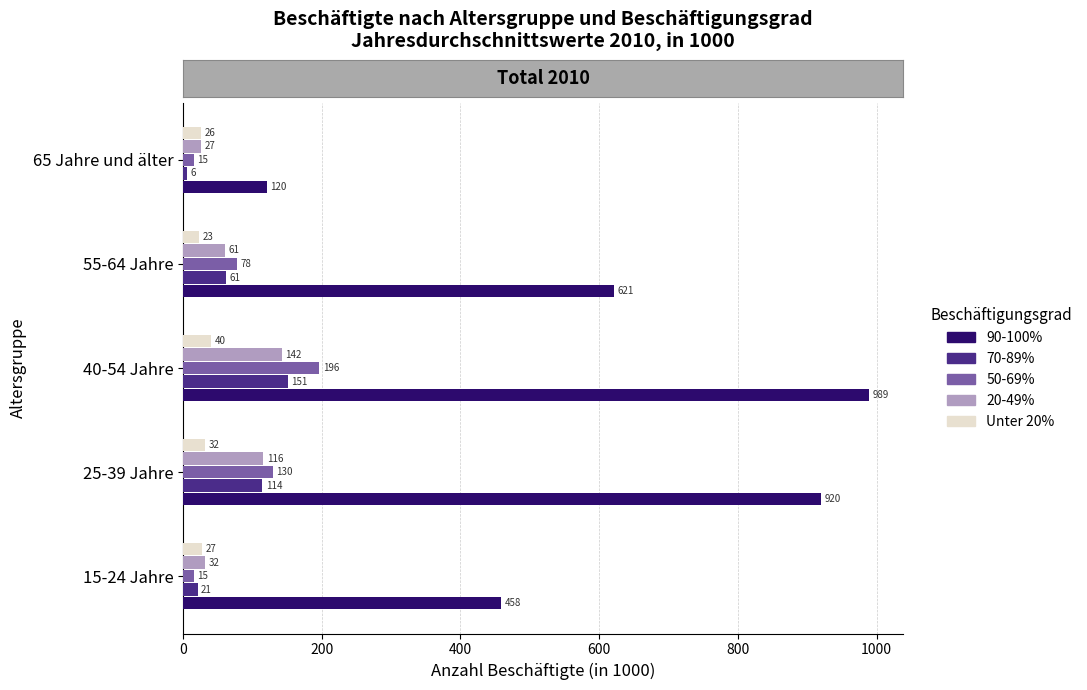

Between 25-39 Jahre and 40-54 Jahre, which series saw the biggest shift?

90-100%